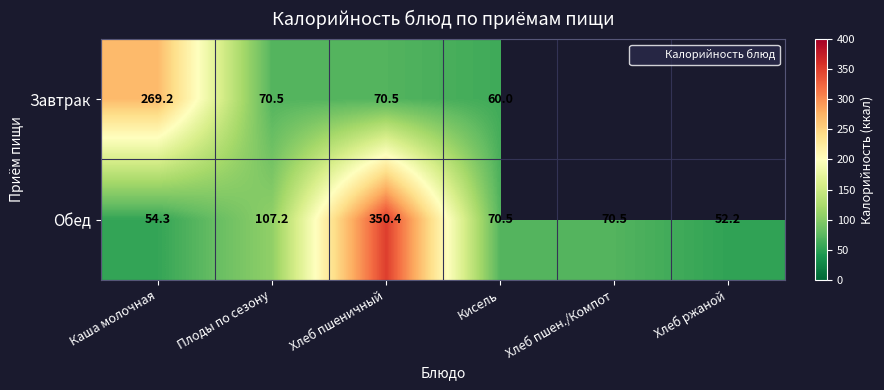

Which category has the highest value across all series?

Хлеб пшеничный